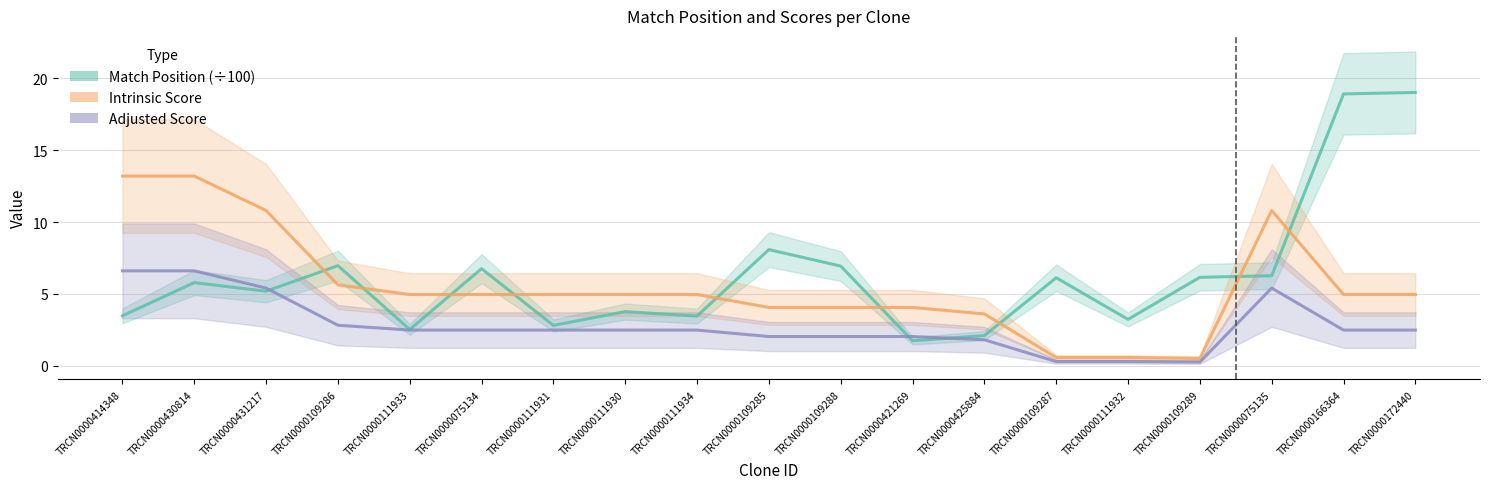

Rank the series by their average value, from lowest to highest.

Adjusted Score, Intrinsic Score, Match Position (÷100)